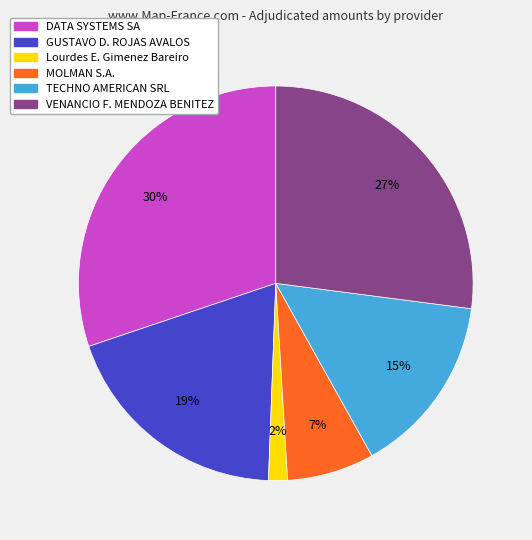

To the nearest percent, what is the average slice percentage?

17%